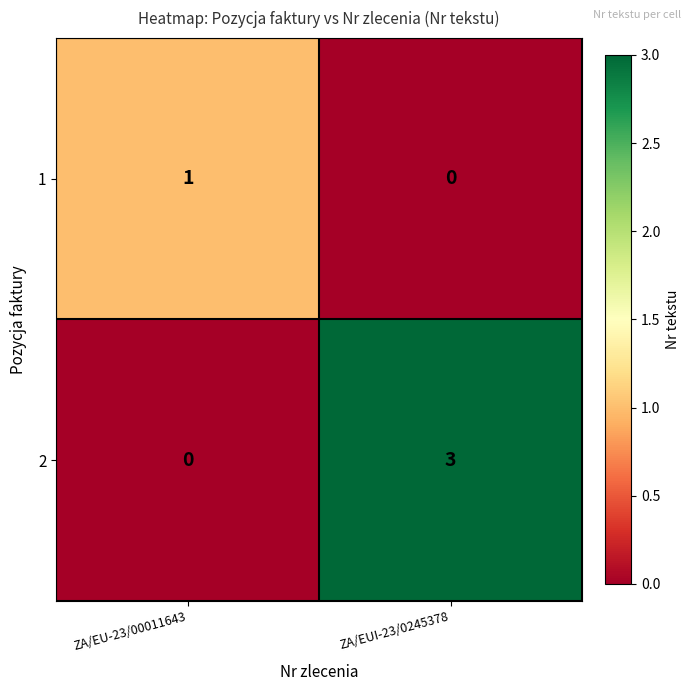

Reading left to right, transcribe all the data shown in this chart.

1: ZA/EU-23/00011643=1	ZA/EUI-23/0245378=0
2: ZA/EU-23/00011643=0	ZA/EUI-23/0245378=3